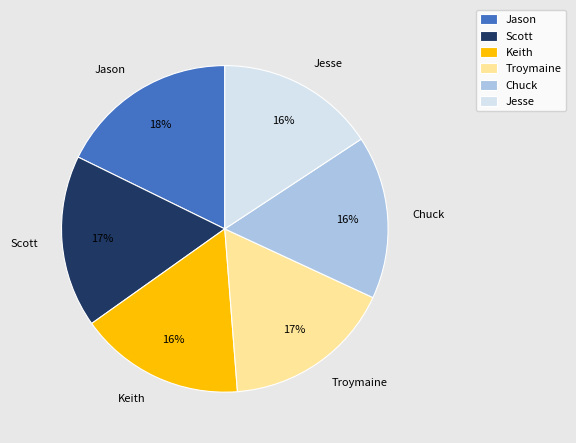

Count the number of slices in the pie.

6